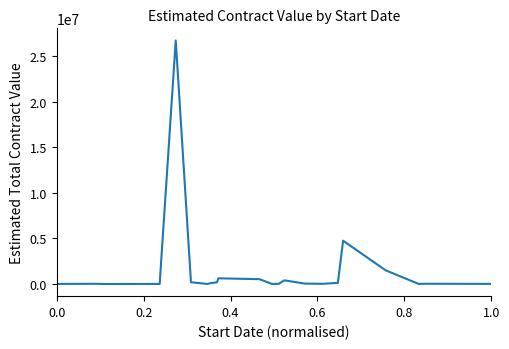

What is the difference between the maximum and minimum values?

26717165.7